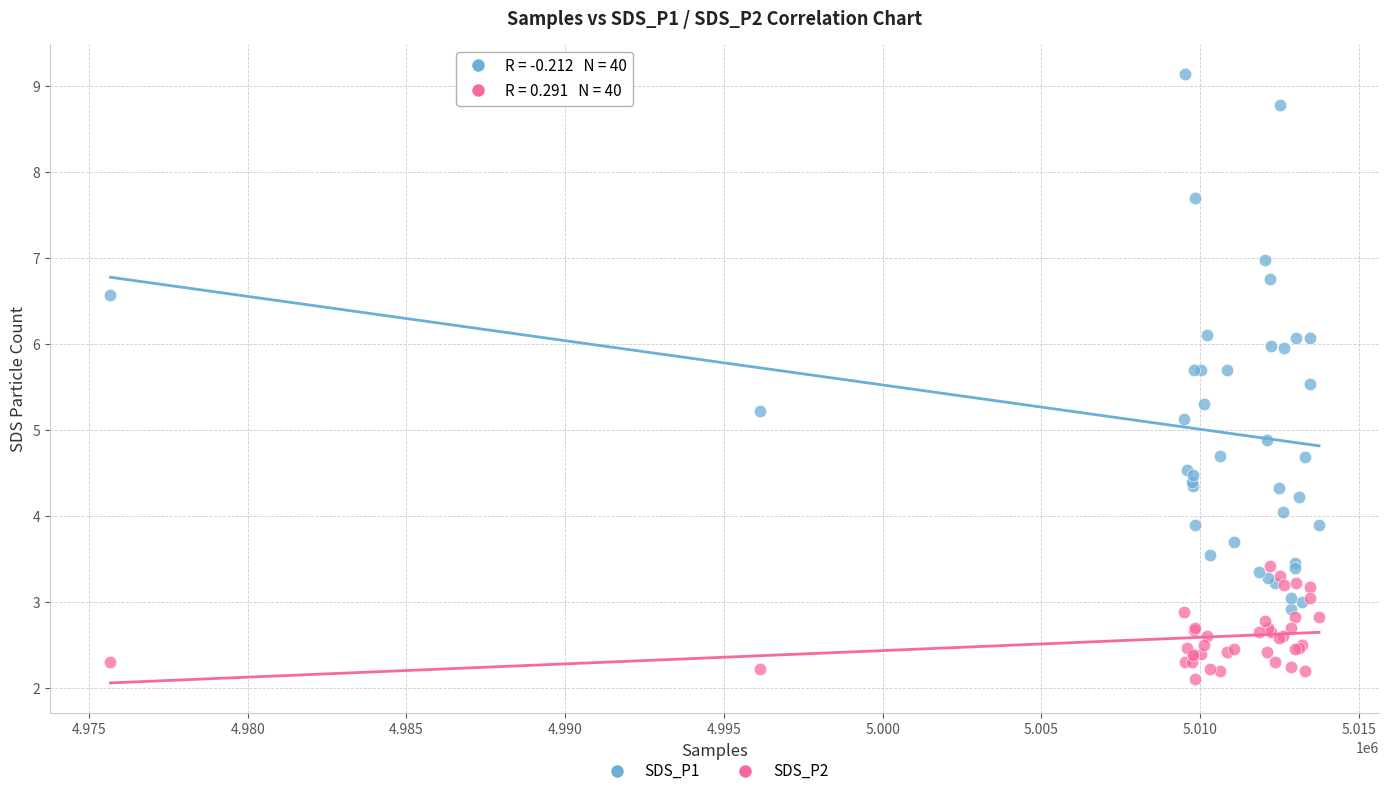

Which series has the largest Y range (max minus min)?

SDS_P1